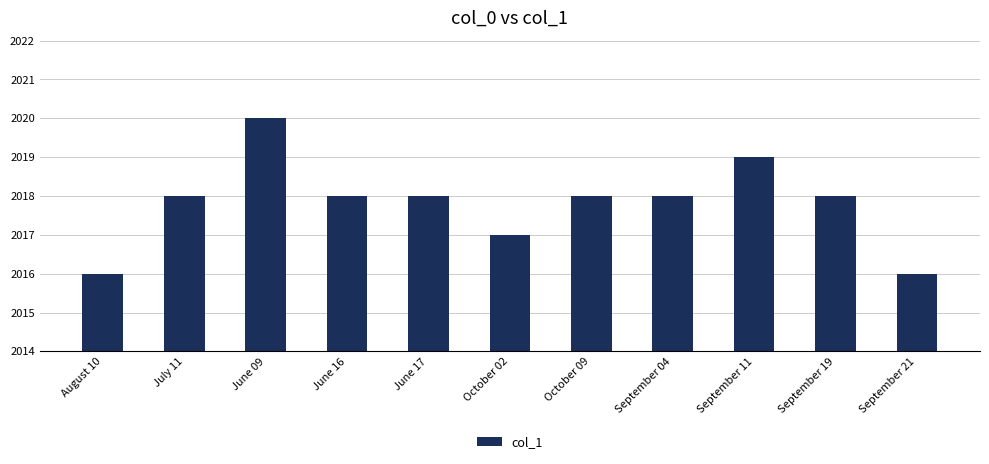

Reading right to left, what are all the values shown in this chart?

2016	2018	2019	2018	2018	2017	2018	2018	2020	2018	2016